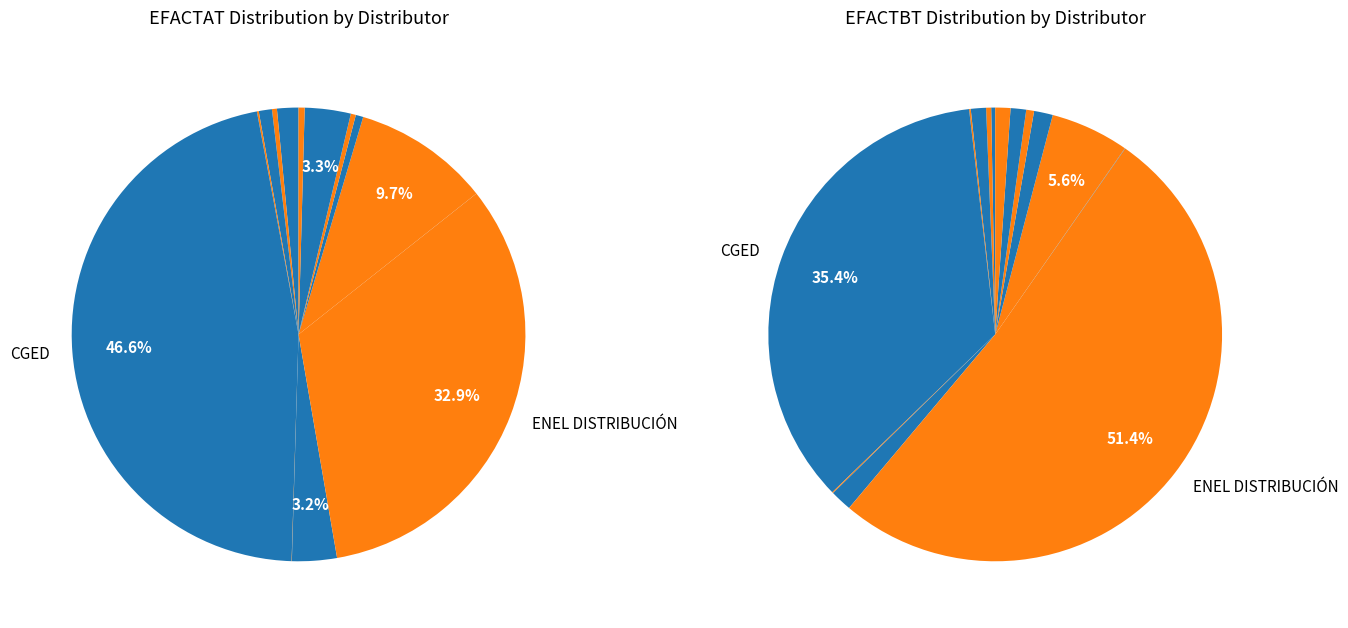

Combined, what portion of the pie is COELCHA and EMELCA?

0.5%